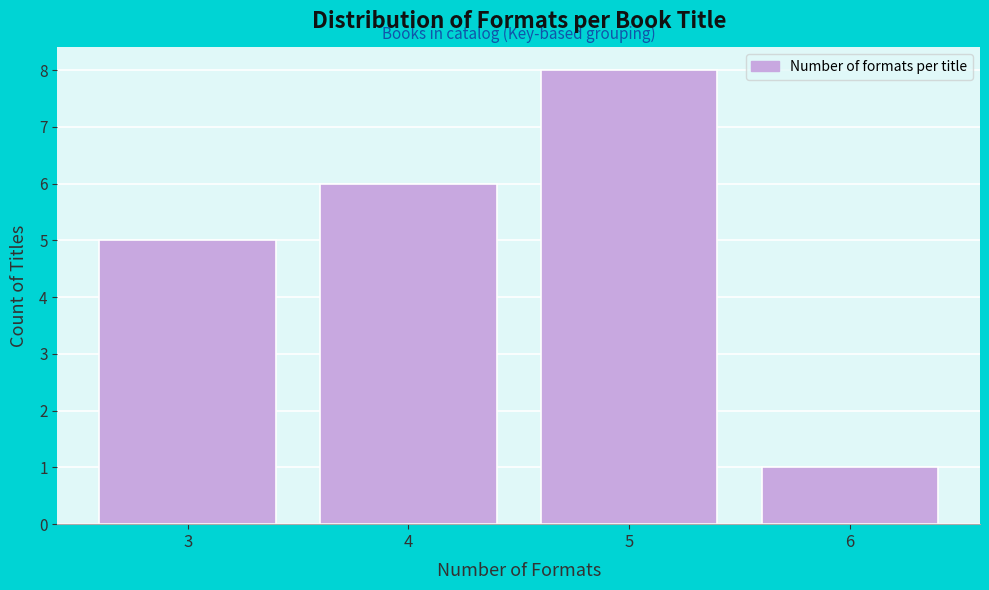

Reading left to right, transcribe this chart: for each bar, give the range it covers on the x-axis and its height. The values are not printed on the chart, so give them approximately, as read against the axis.

2.5 to 3.5: 5
3.5 to 4.5: 6
4.5 to 5.5: 8
5.5 to 6.5: 1